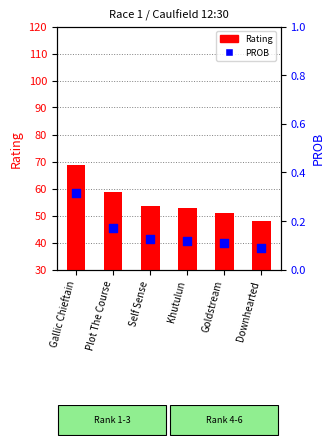

What is the total value across all series at Khutulun?

52.8